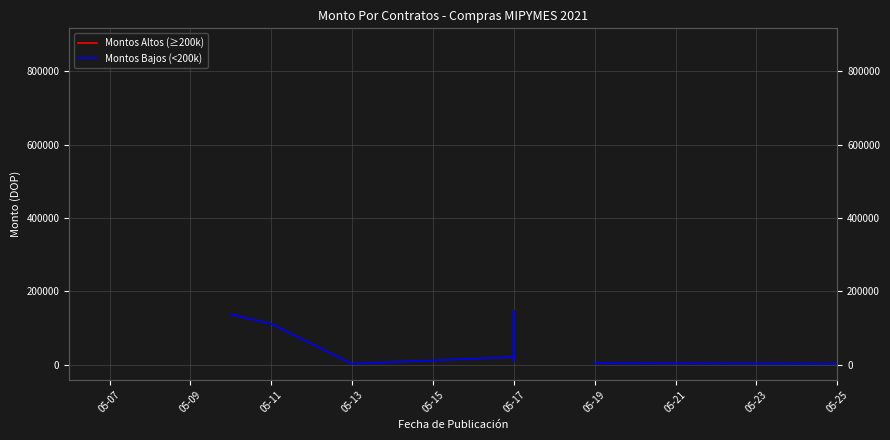

Rank the series by their maximum value, from highest to lowest.

Montos Altos (≥200k), Montos Bajos (<200k)